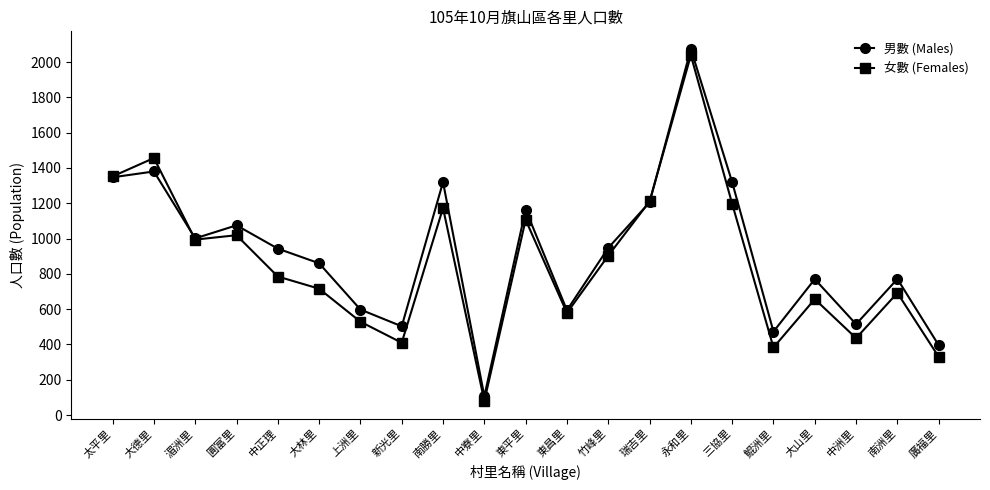

What position from the left is 東昌里?

12